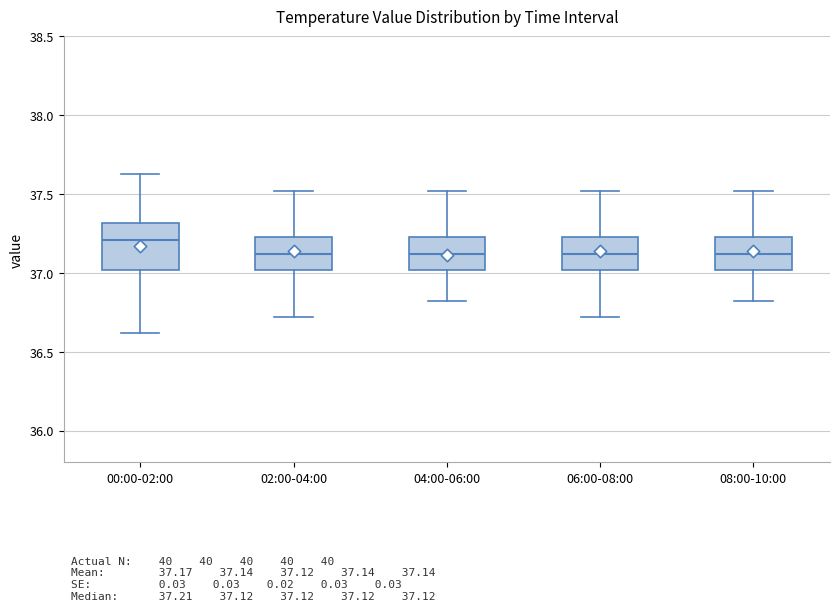

Which box is the tallest, from its lower edge to its upper edge?

00:00-02:00